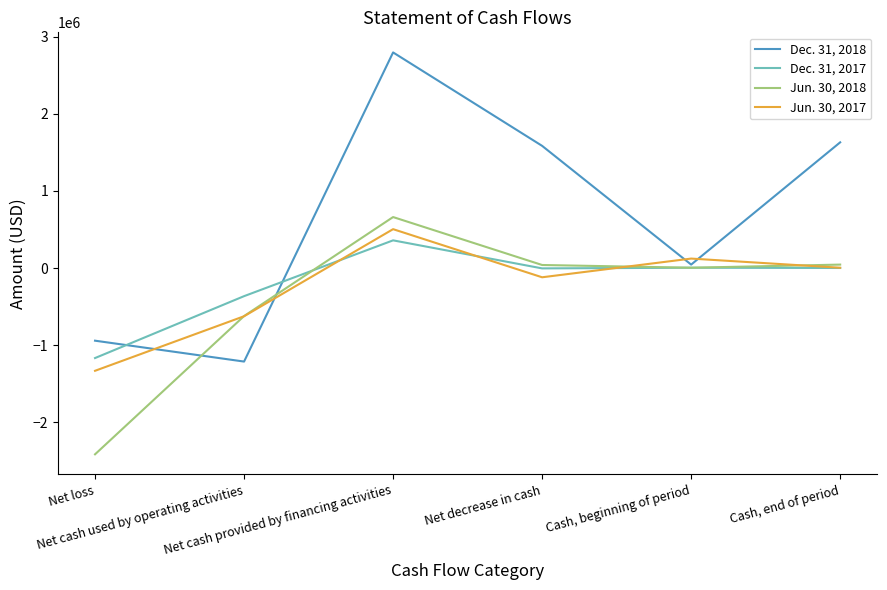

What is the difference between the maximum and minimum values in the Jun. 30, 2018 series?

3075121